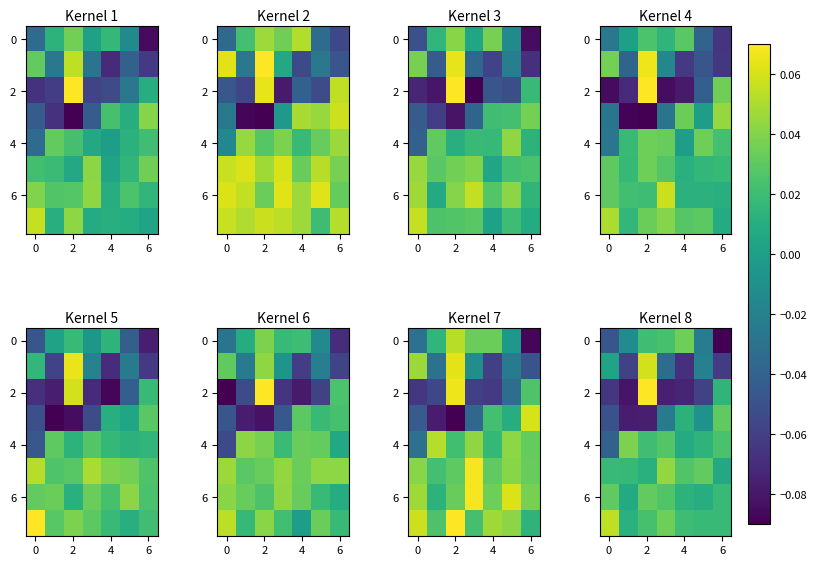

Which label corresponds to the smallest value in the chart?

6